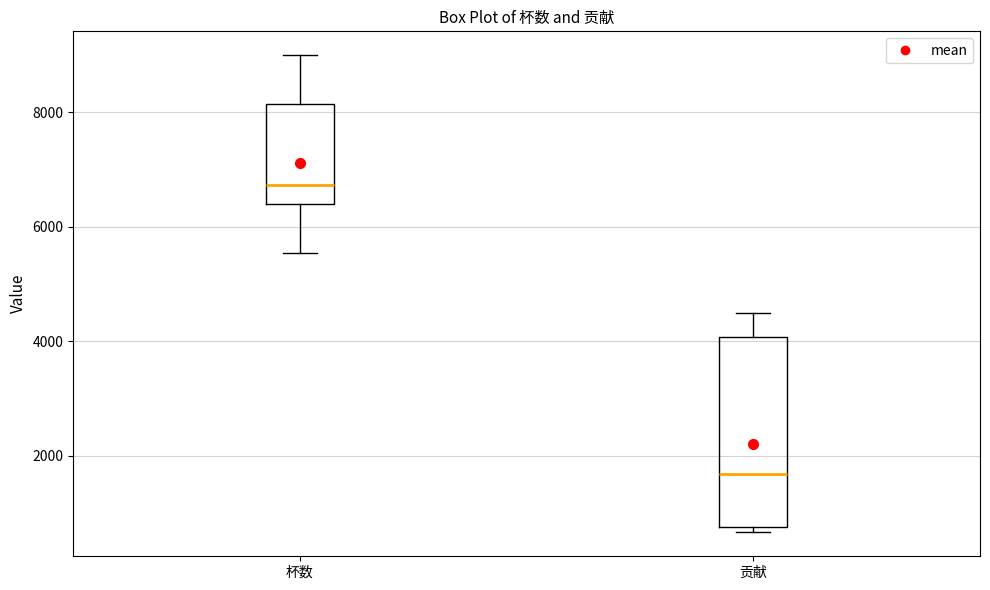

Reading left to right, read every box against the y-axis: the position of its median line, the range the box covers, and the ends of its whiskers. The values are not printed on the chart, so give them approximately, as read against the axis.

杯数: median 6800, box 6400 to 8200, whiskers 5600 to 9000
贡献: median 1600, box 800 to 4000, whiskers 600 to 4600